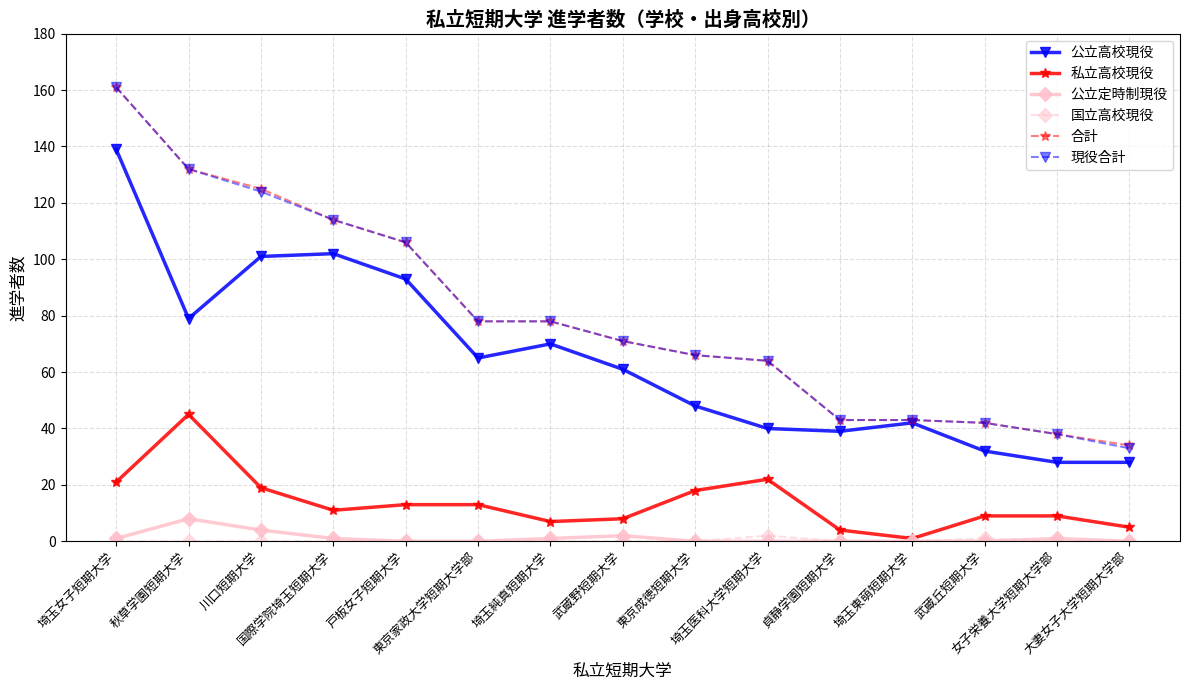

Is this an area chart (filled region under the line)?

No